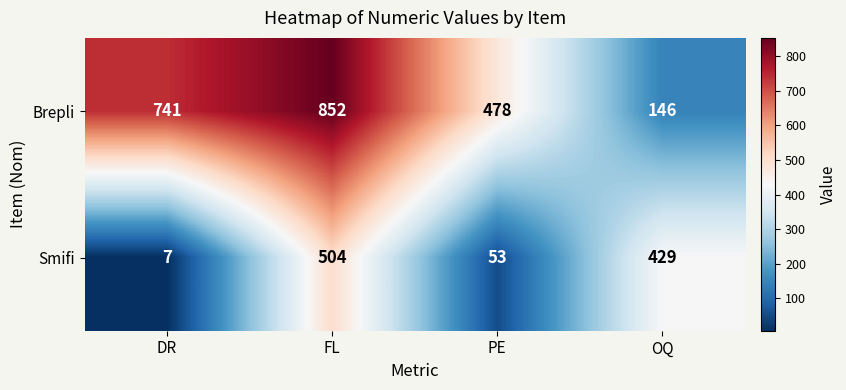

How many data points in Smifi are less than 429?

2